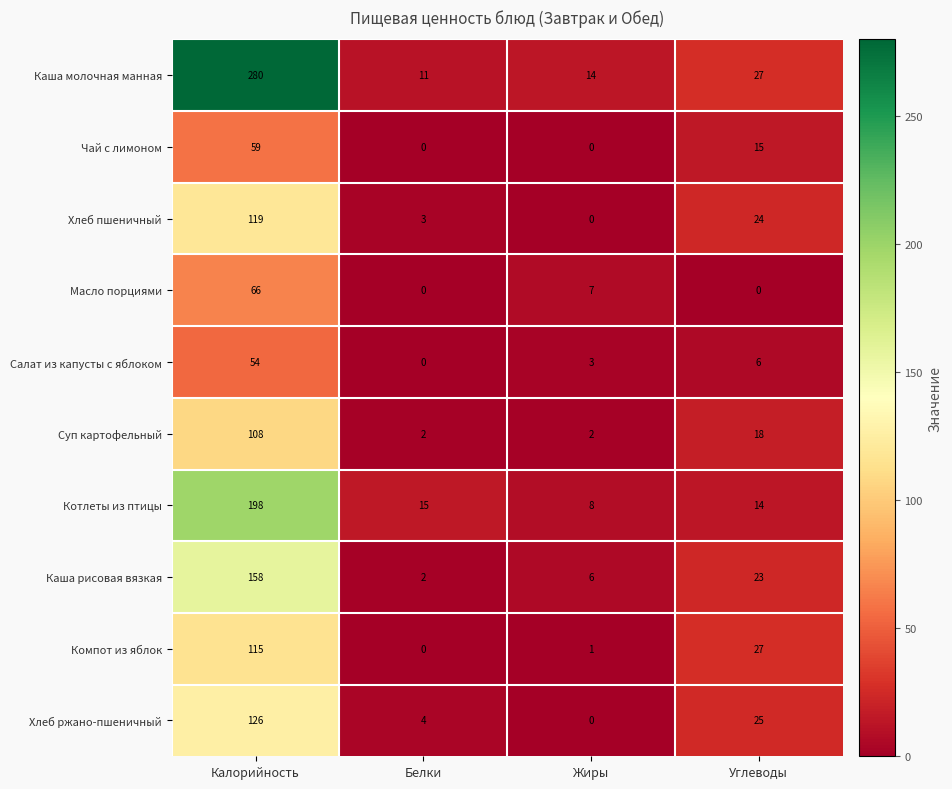

At which category is the sum across all series the highest?

Калорийность